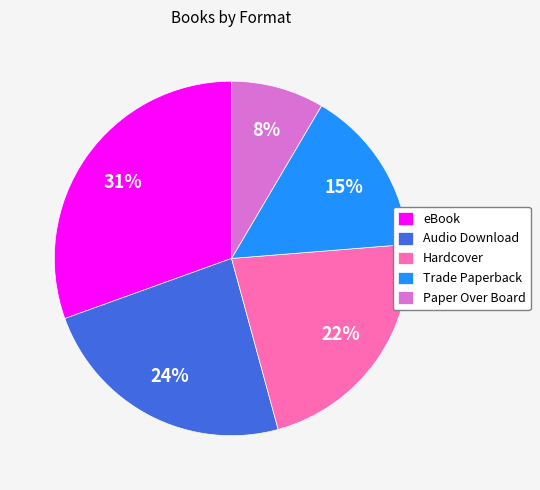

Is the sum of Trade Paperback and Hardcover greater than half?

No